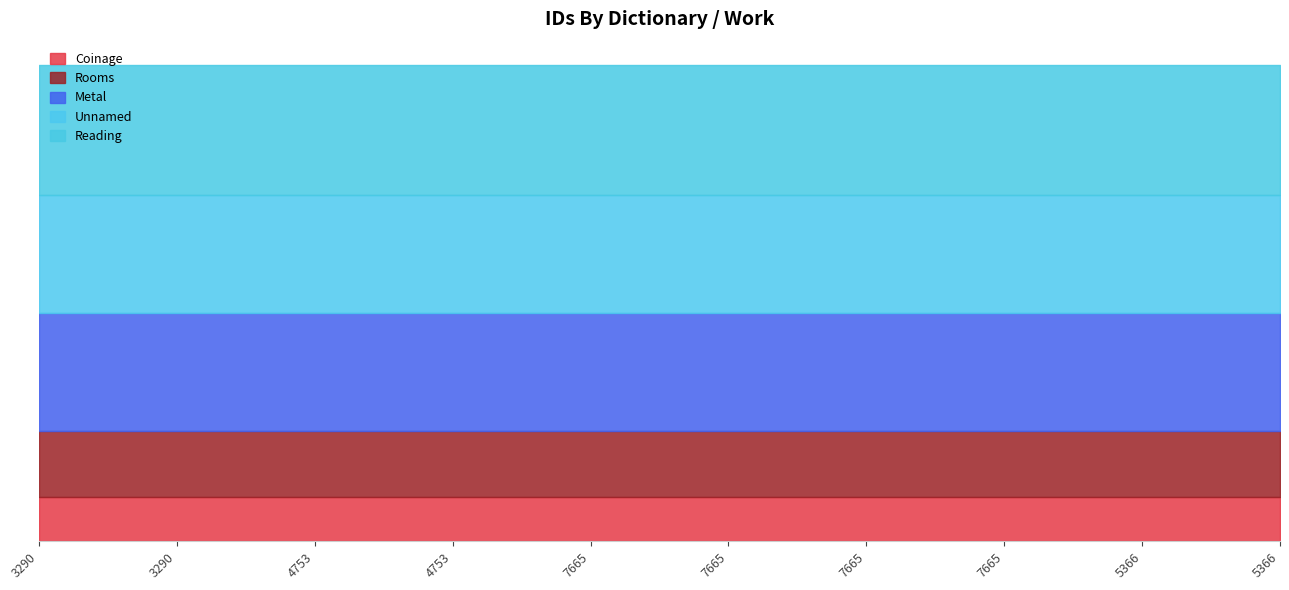

Is the value of Coinage at 3290 greater than the value of Unnamed at 7665?

No